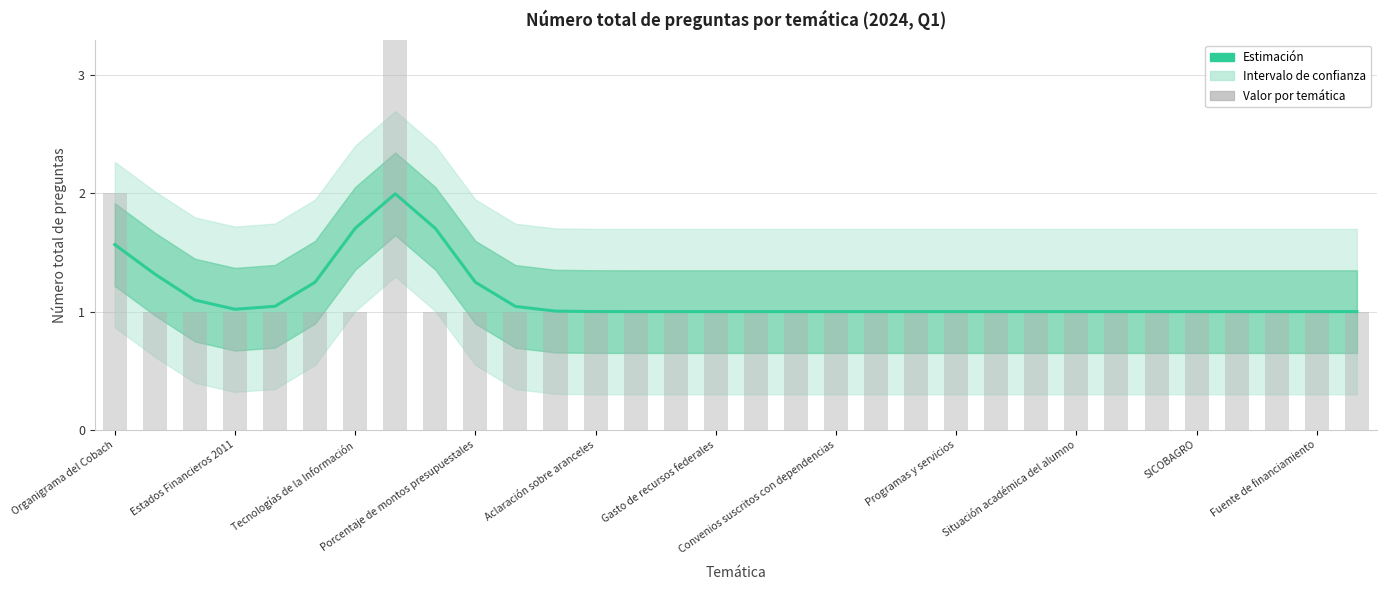

How many groups of bars are there?

32